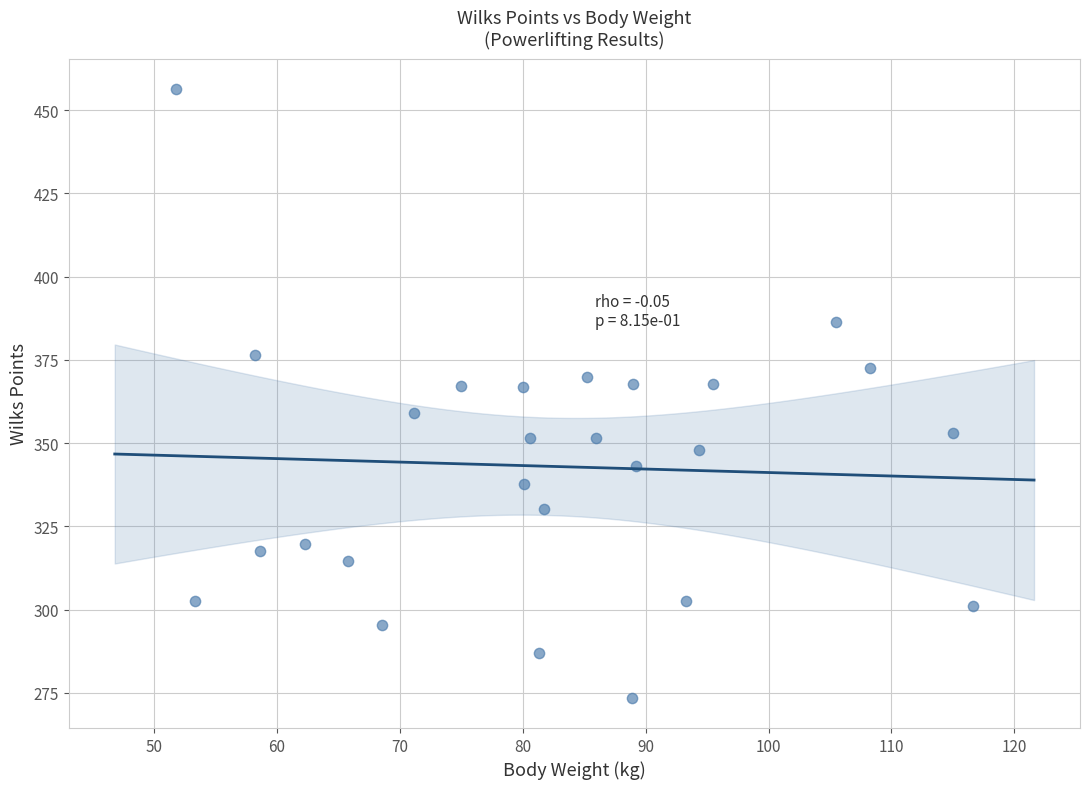

What is the range of X values (max minus min)?

64.8